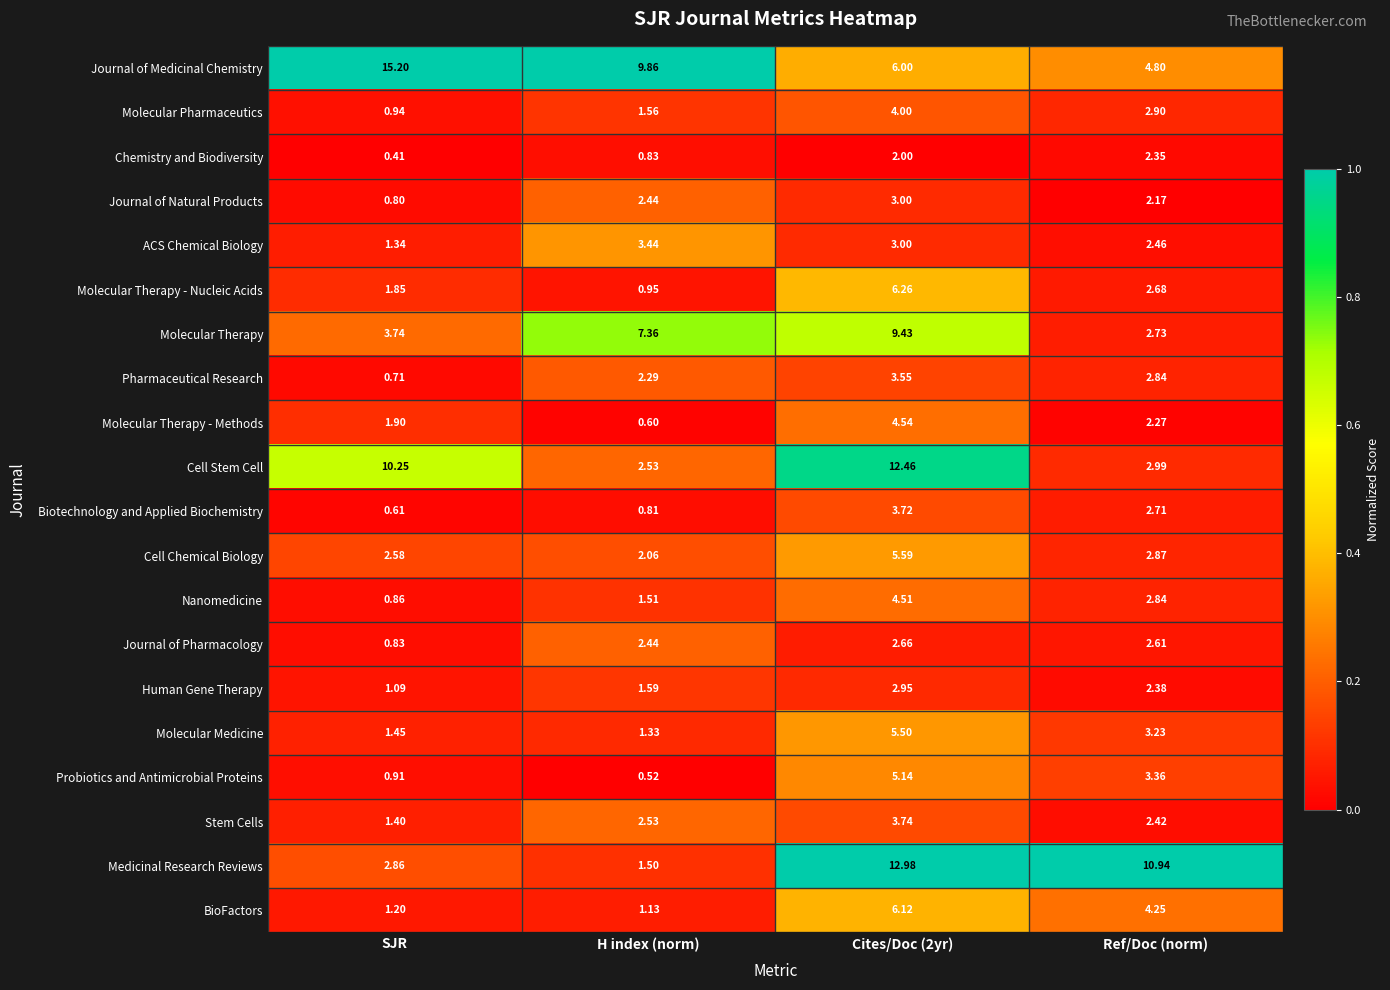

What is the spread (max minus min) of values at SJR?

14.8